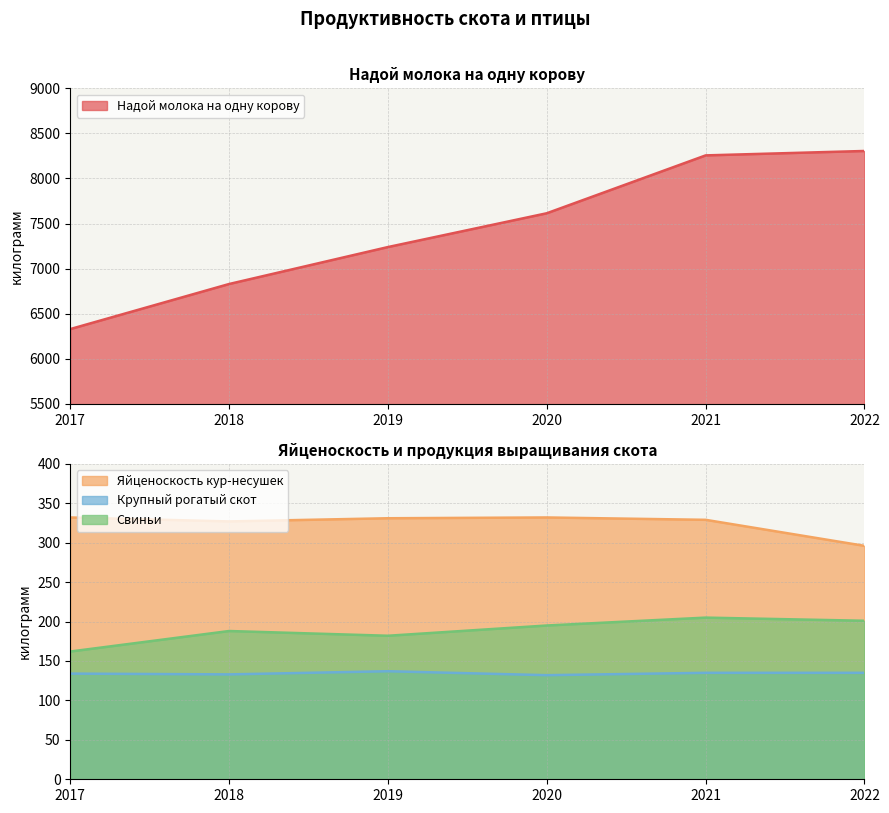

Is the value of Надой молока на одну корову at 2018 greater than the value of Крупный рогатый скот at 2017?

Yes